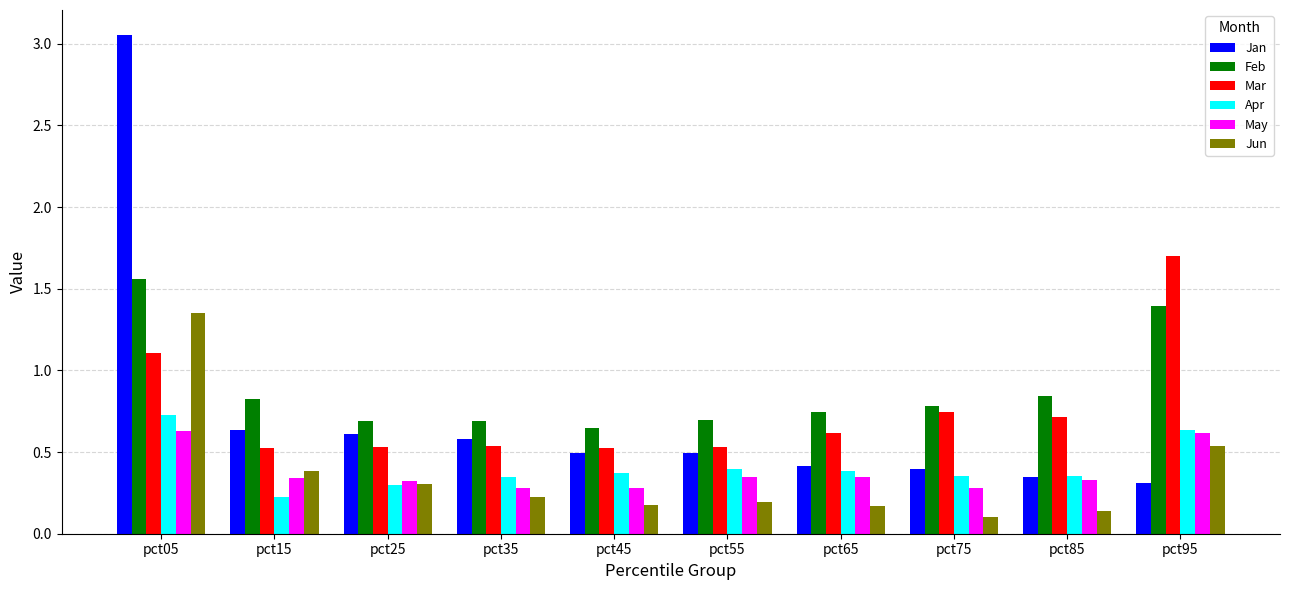

How many Feb values are between 0 and 1?

8